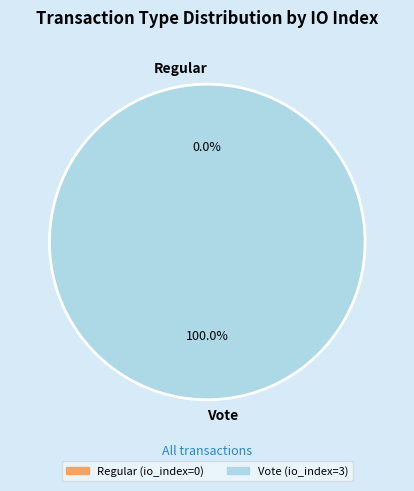

Do Regular and Vote together represent more than half of the pie?

Yes